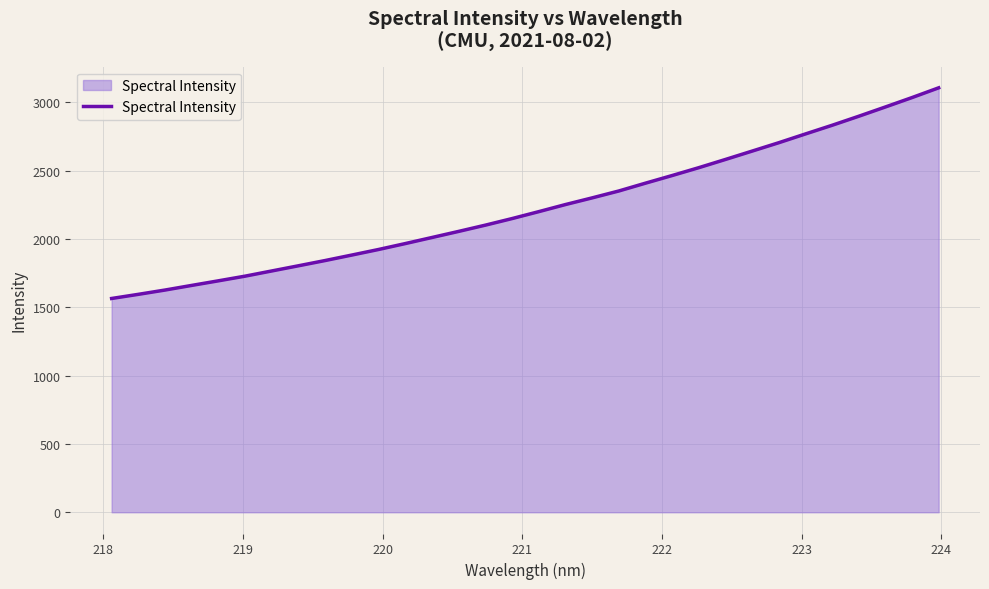

What is the difference between the maximum and minimum values?

1542.1